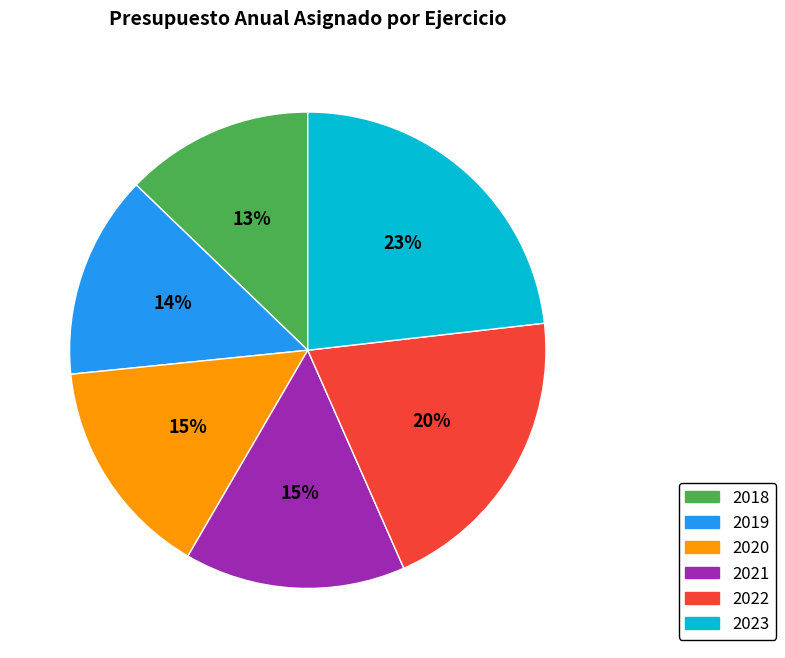

True or false: 2022 accounts for 26% of the total.

False